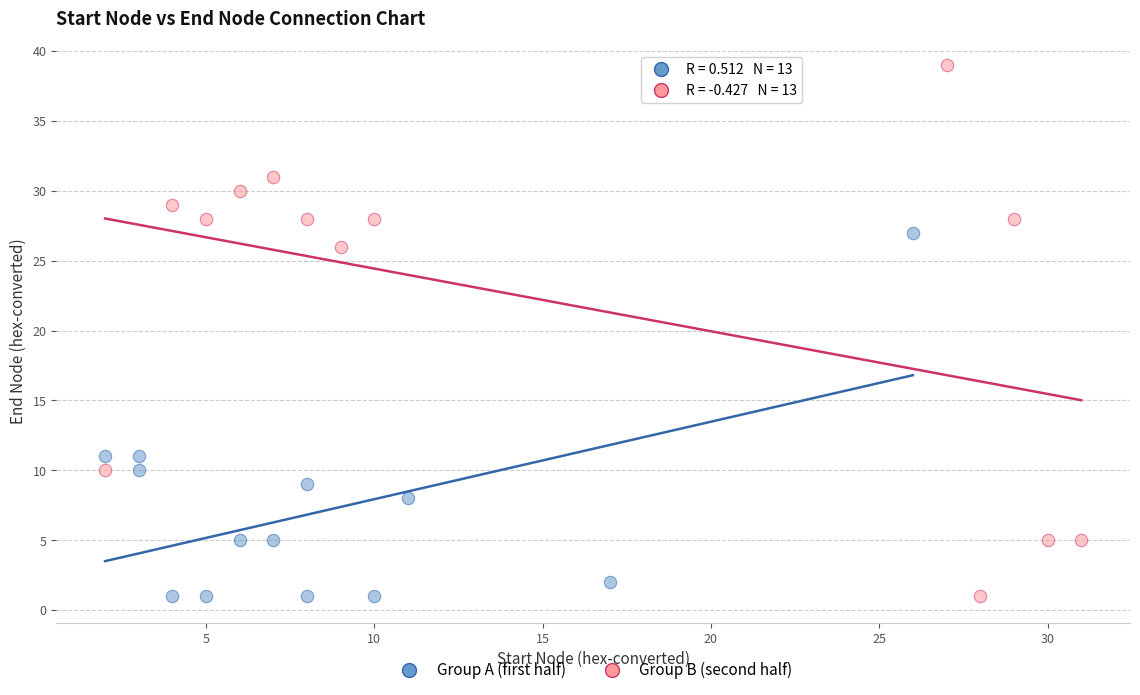

Which series has the widest spread of Y values?

Group B (second half)